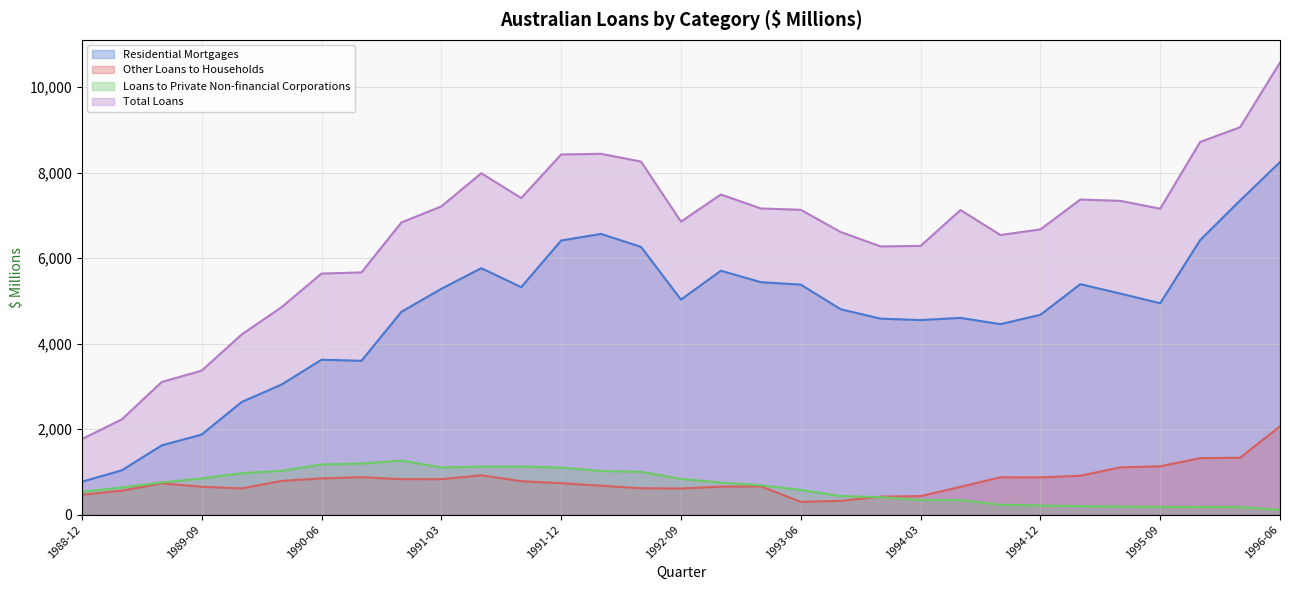

Reading right to left, transcribe all the data shown in this chart.

Residential Mortgages: 1996-06=8247	1996-03=7349	1995-12=6422	1995-09=4945	1995-06=5171	1995-03=5391	1994-12=4674	1994-09=4455	1994-06=4602	1994-03=4551	1993-12=4584	1993-09=4803	1993-06=5380	1993-03=5437	1992-12=5706	1992-09=5030	1992-06=6263	1992-03=6567	1991-12=6412	1991-09=5321	1991-06=5765	1991-03=5282	1990-12=4744	1990-09=3598	1990-06=3623	1990-03=3043	1989-12=2634	1989-09=1872	1989-06=1620	1989-03=1036	1988-12=769
Other Loans to Households: 1996-06=2065	1996-03=1330	1995-12=1320	1995-09=1130	1995-06=1104	1995-03=908	1994-12=870	1994-09=872	1994-06=649	1994-03=432	1993-12=420	1993-09=320	1993-06=298	1993-03=660	1992-12=653	1992-09=610	1992-06=616	1992-03=675	1991-12=734	1991-09=781	1991-06=919	1991-03=827	1990-12=828	1990-09=875	1990-06=845	1990-03=787	1989-12=612	1989-09=651	1989-06=731	1989-03=559	1988-12=463
Loans to Private Non-financial Corporations: 1996-06=105	1996-03=177	1995-12=177	1995-09=179	1995-06=187	1995-03=197	1994-12=213	1994-09=230	1994-06=339	1994-03=339	1993-12=408	1993-09=433	1993-06=576	1993-03=685	1992-12=749	1992-09=835	1992-06=1000	1992-03=1019	1991-12=1099	1991-09=1124	1991-06=1122	1991-03=1101	1990-12=1263	1990-09=1193	1990-06=1171	1990-03=1023	1989-12=967	1989-09=845	1989-06=752	1989-03=633	1988-12=534
Total Loans: 1996-06=10577	1996-03=9063	1995-12=8718	1995-09=7156	1995-06=7340	1995-03=7371	1994-12=6672	1994-09=6541	1994-06=7126	1994-03=6286	1993-12=6275	1993-09=6610	1993-06=7131	1993-03=7162	1992-12=7489	1992-09=6855	1992-06=8259	1992-03=8441	1991-12=8425	1991-09=7406	1991-06=7986	1991-03=7210	1990-12=6835	1990-09=5666	1990-06=5639	1990-03=4853	1989-12=4213	1989-09=3368	1989-06=3103	1989-03=2228	1988-12=1766